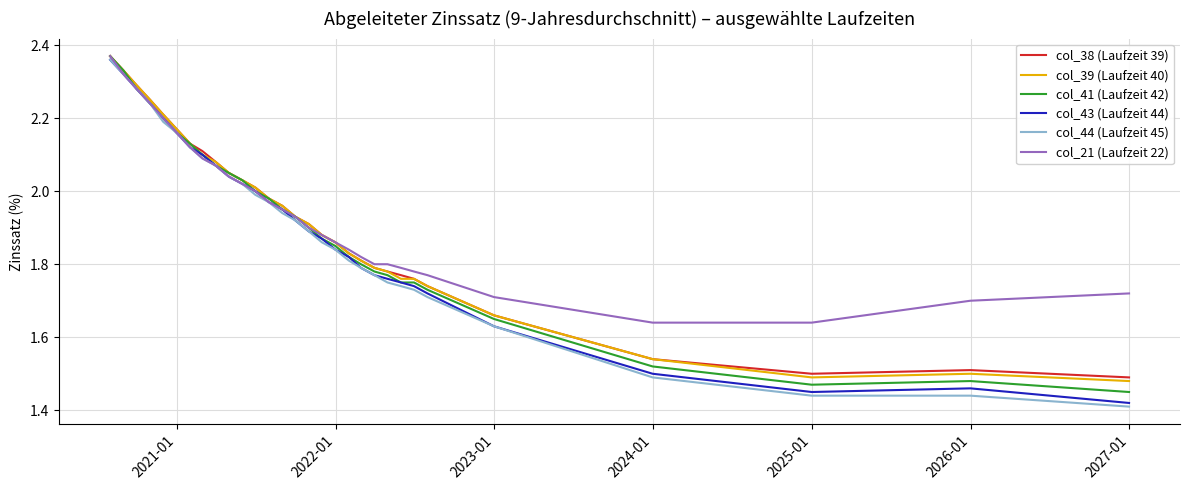

Which series has the widest spread of values?

col_44 (Laufzeit 45)